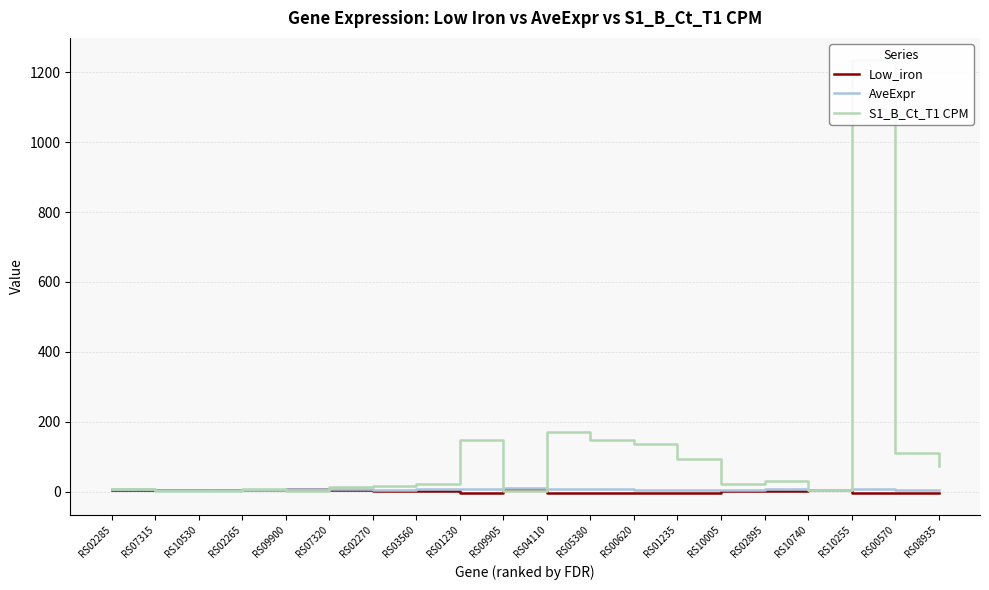

True or false: S1_B_Ct_T1 CPM has more than 1 points higher than both neighbors.

True